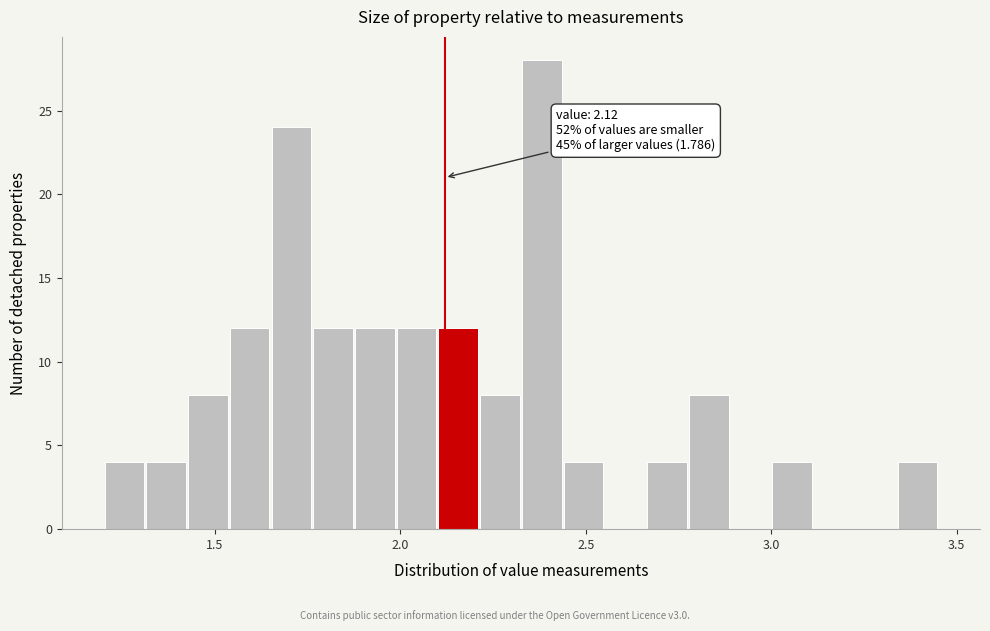

Around what value on the x-axis is the tallest bar? Give the approximate position of its centre, as read against the axis.

2.40